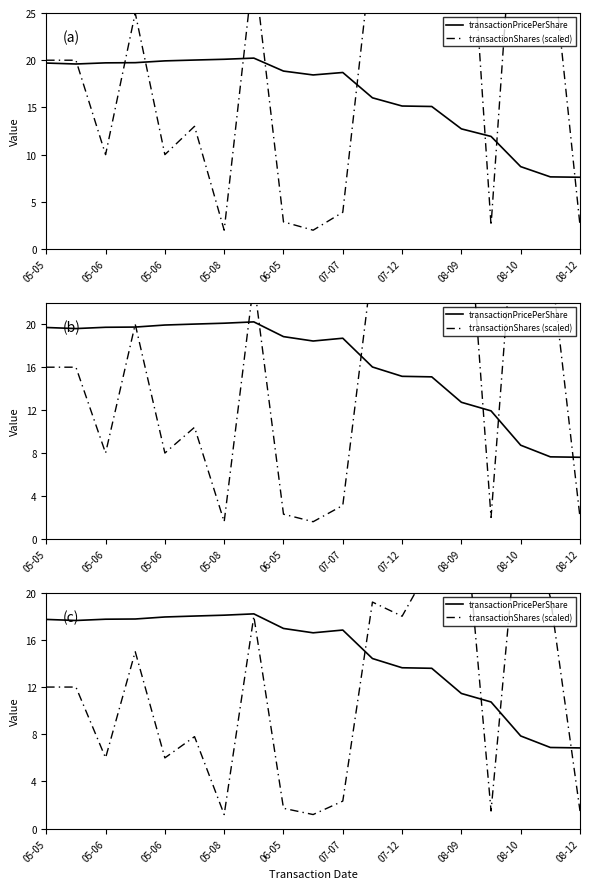

What is the difference between the transactionShares (scaled) values at 07-12 and 05-06?

12.0